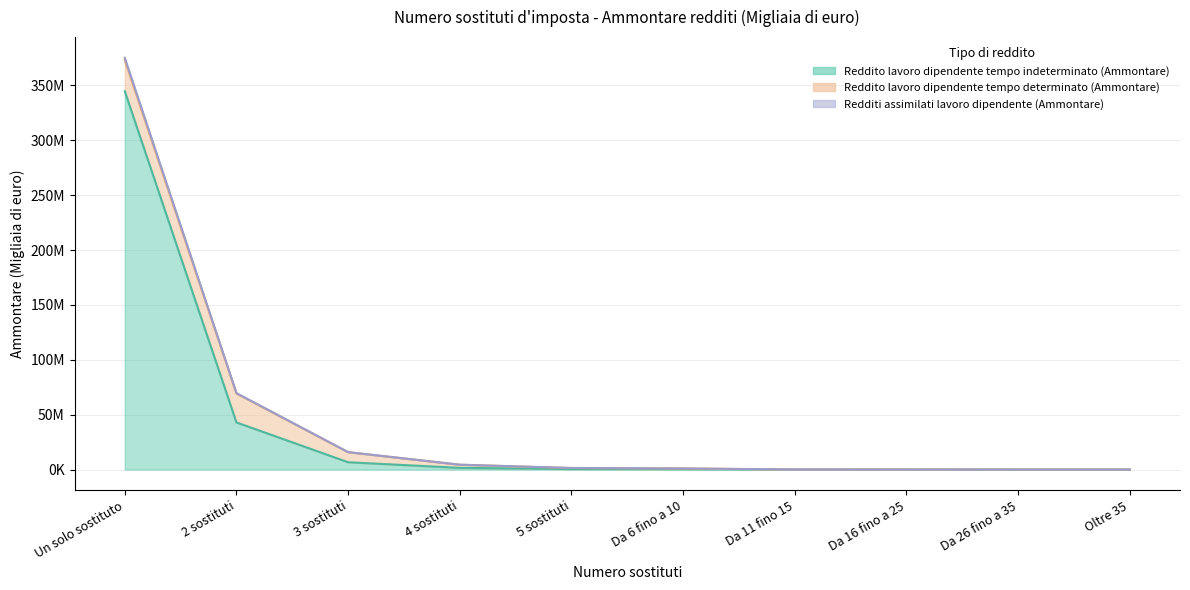

True or false: Redditi assimilati lavoro dipendente (Ammontare) and Reddito lavoro dipendente tempo indeterminato (Ammontare) cross at least once.

False